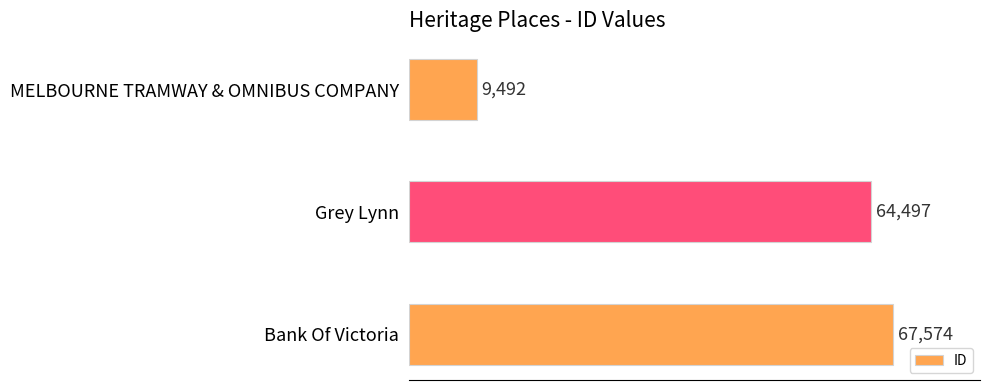

What is the difference between the maximum and second lowest values?

3077